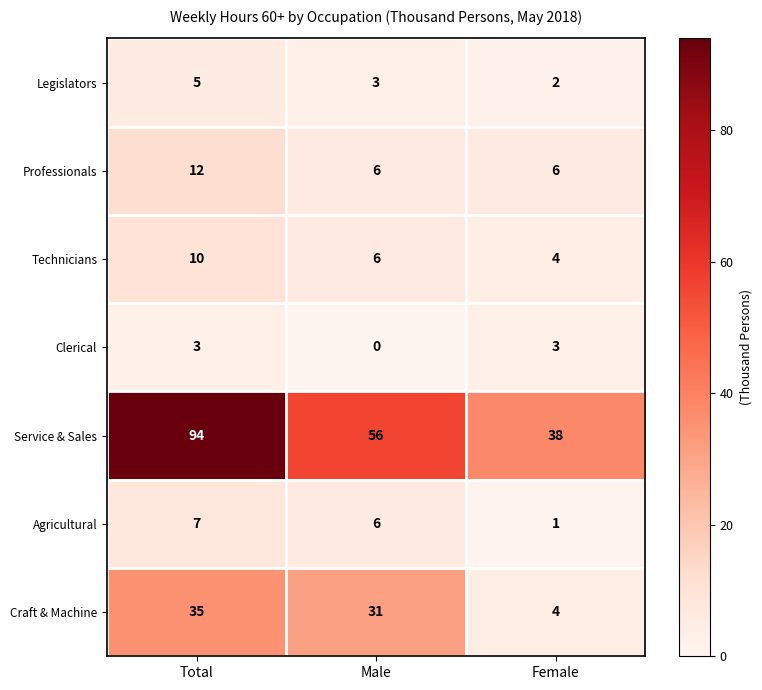

The Craft & Machine series shows 35 at Total. True or false?

True